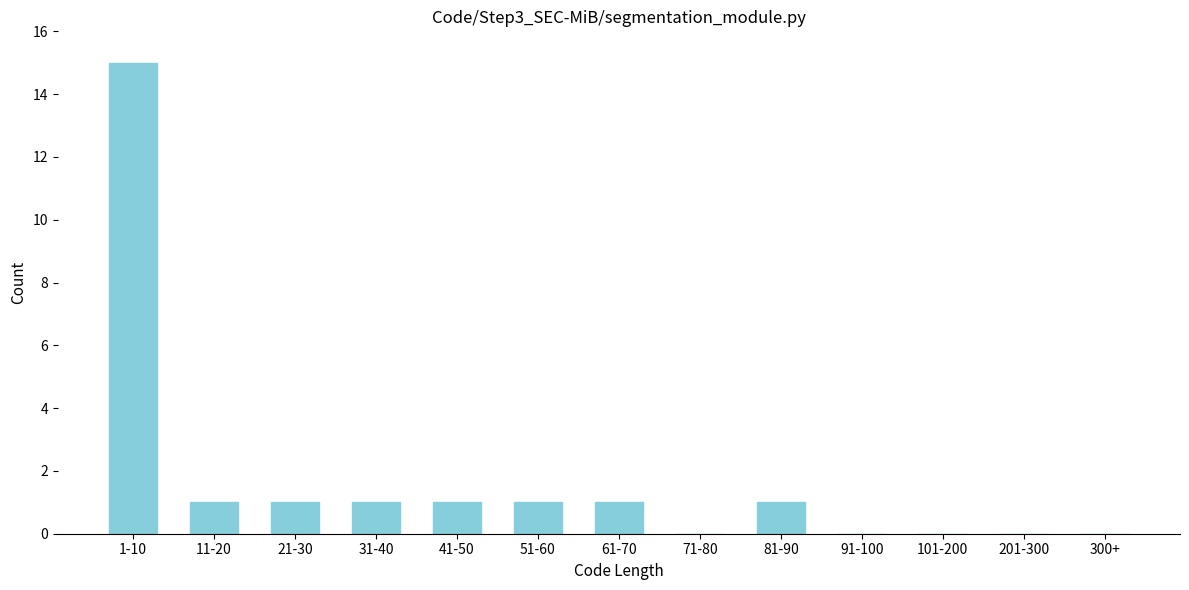

Reading right to left, extract all data points from this chart.

300+=0	201-300=0	101-200=0	91-100=0	81-90=1	71-80=0	61-70=1	51-60=1	41-50=1	31-40=1	21-30=1	11-20=1	1-10=15